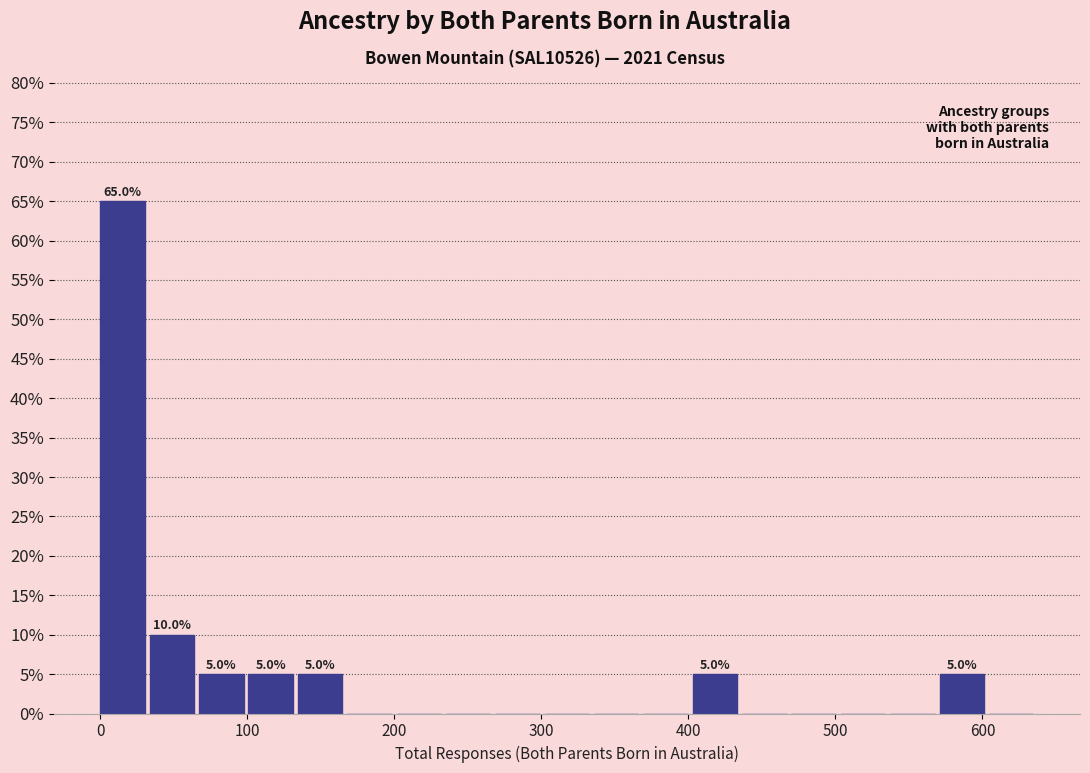

Around what value on the x-axis is the tallest bar? Give the approximate position of its centre, as read against the axis.

20